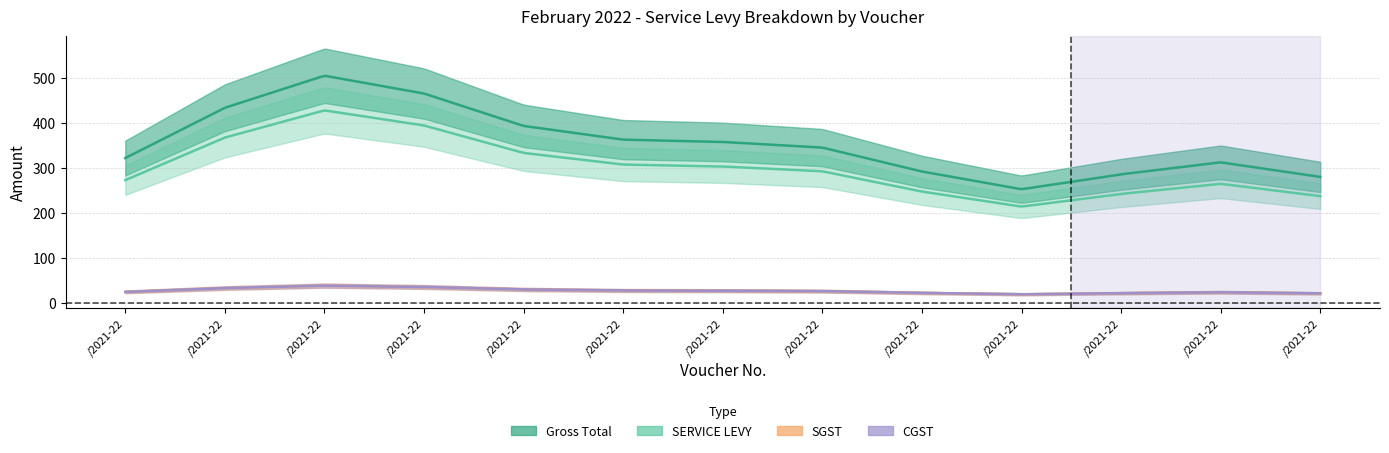

How many data points does each series have?

13